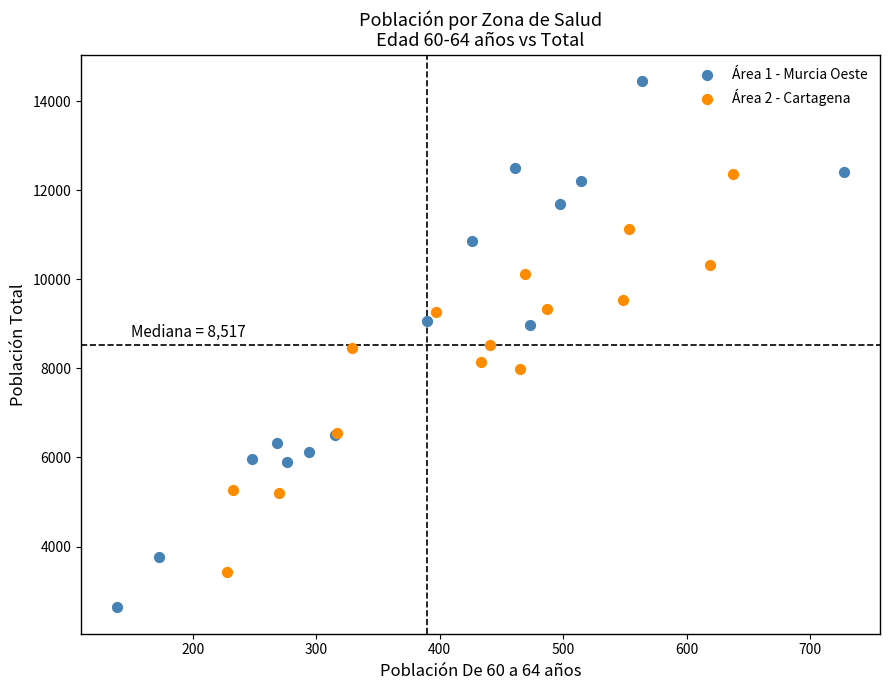

Which series has the widest spread of Y values?

Área 1 - Murcia Oeste